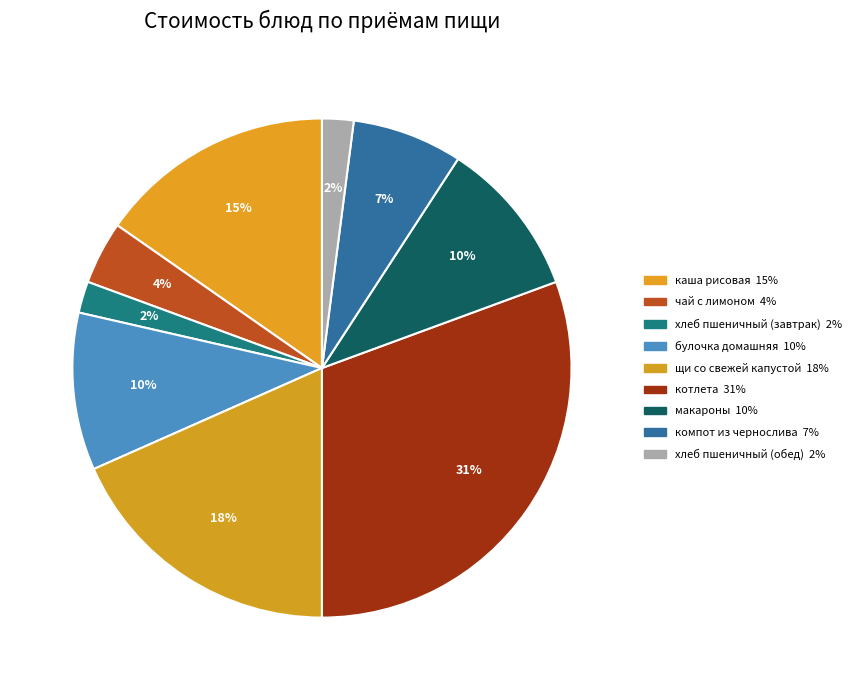

Do котлета and макароны together represent more than half of the pie?

No